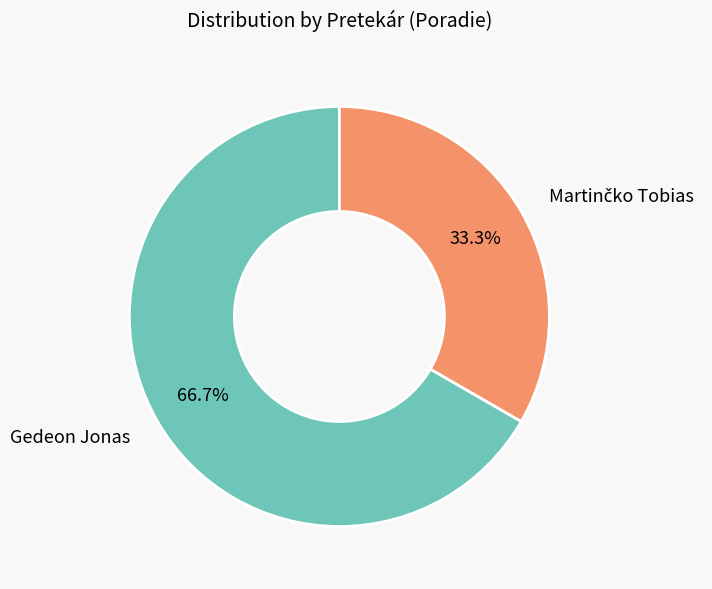

How many segments does this pie chart have?

2